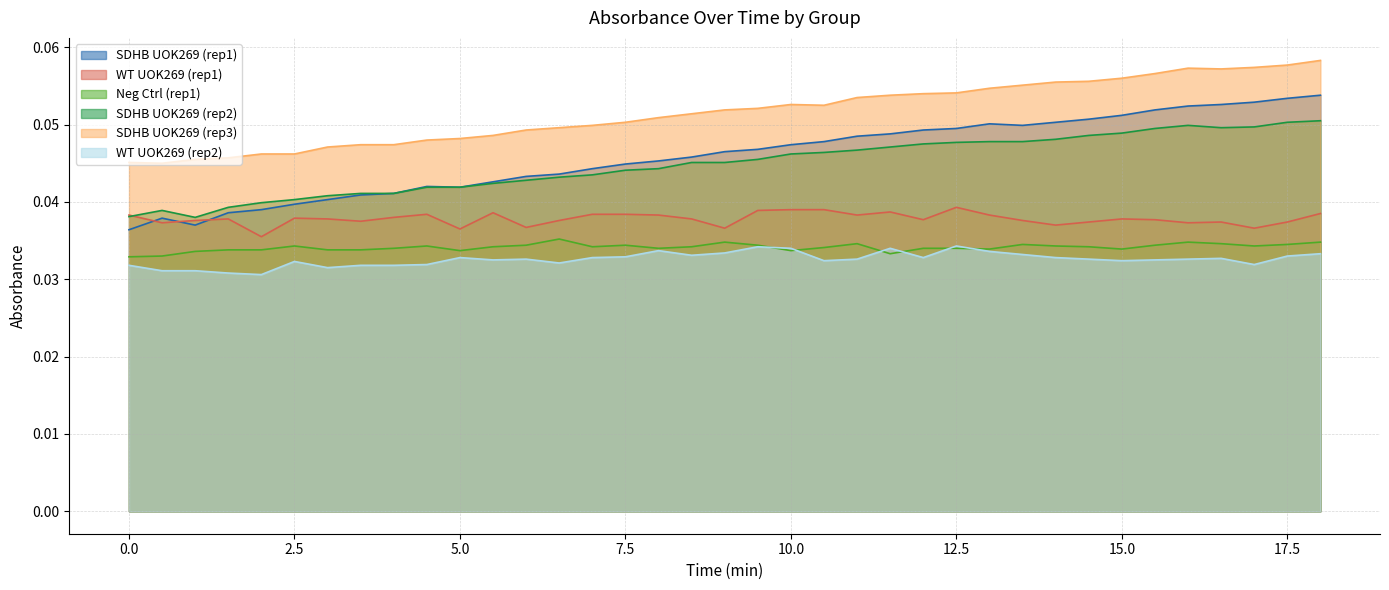

What is the label of the 36th point from the left?

17.5